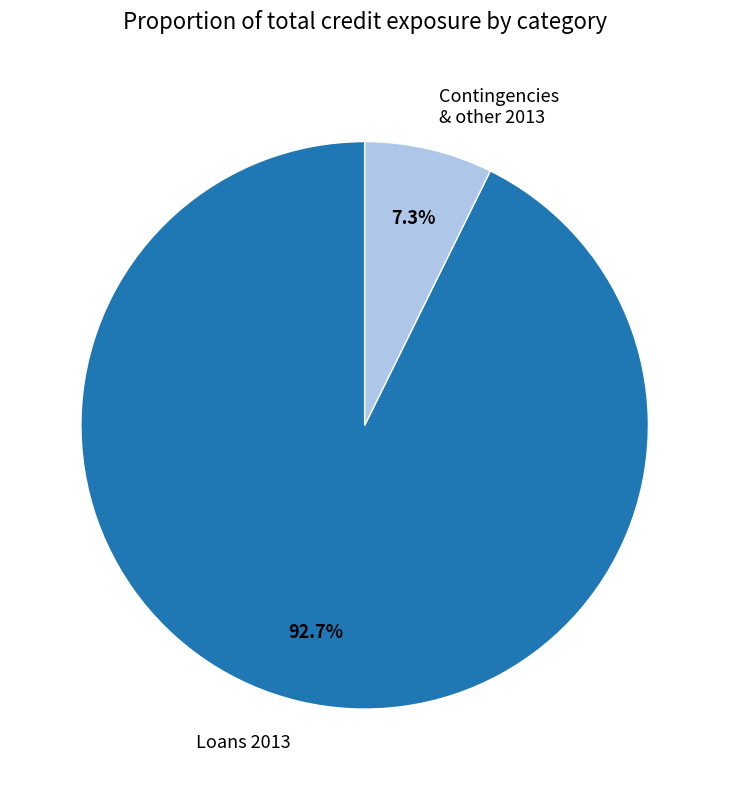

Which category has the smallest portion of the pie?

Contingencies & other 2013